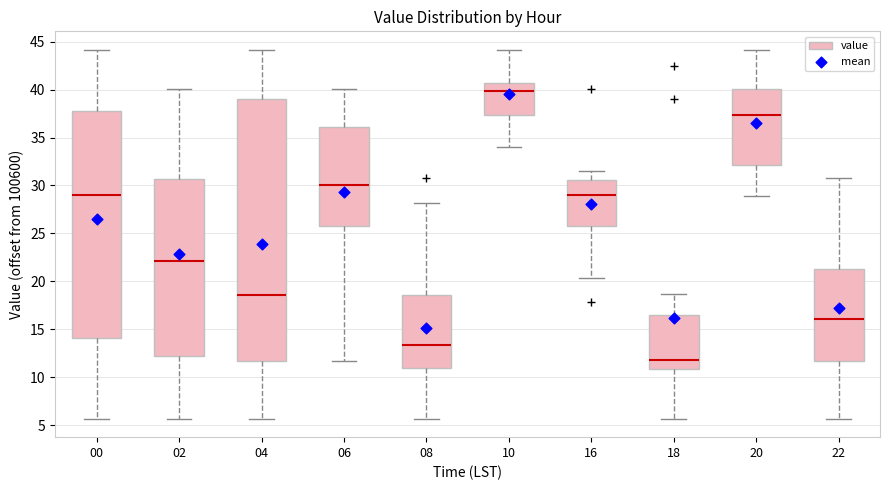

Comparing the boxes themselves (not the whiskers), which one is the tallest?

04